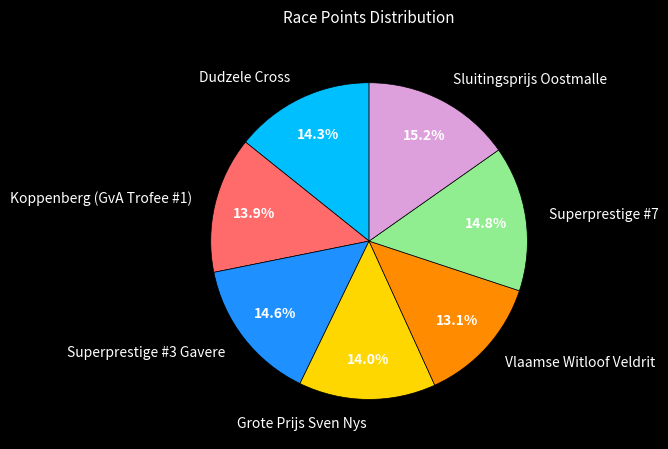

To the nearest percent, what is the difference between the largest and smallest slice percentages?

2%